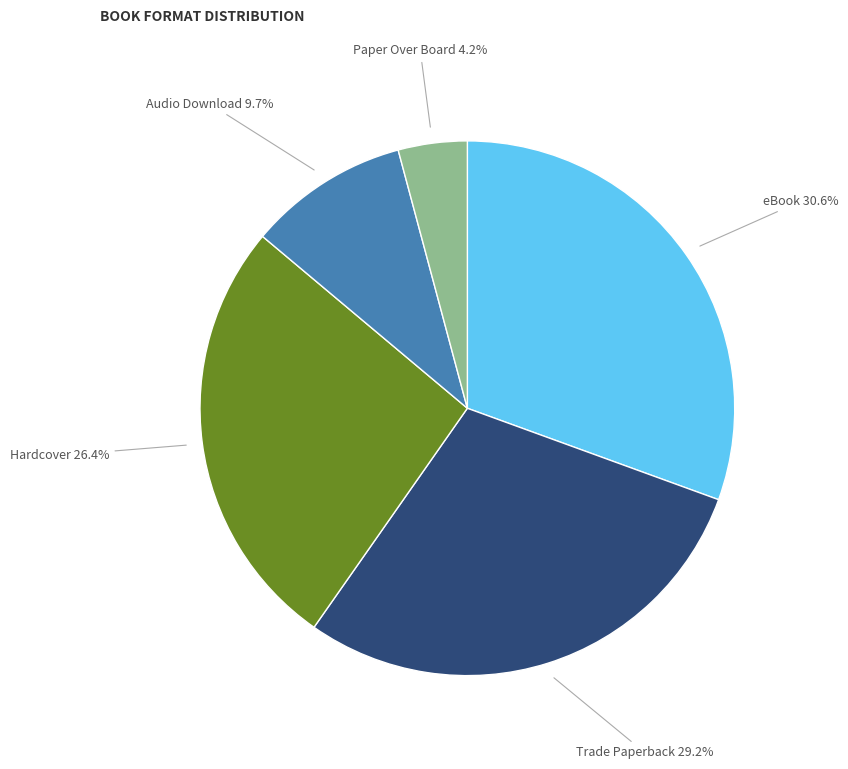

True or false: Hardcover accounts for 26% of the total.

True